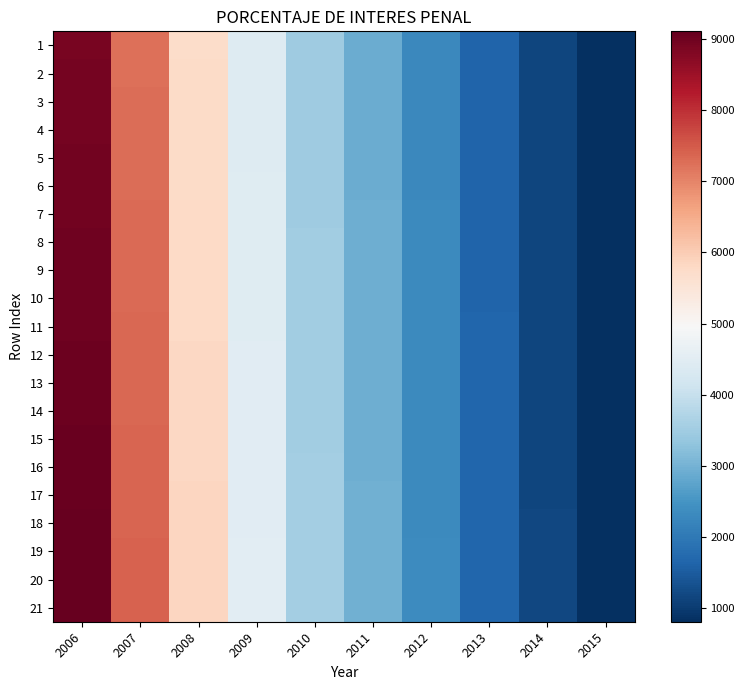

Which series has the largest total across all categories?

21